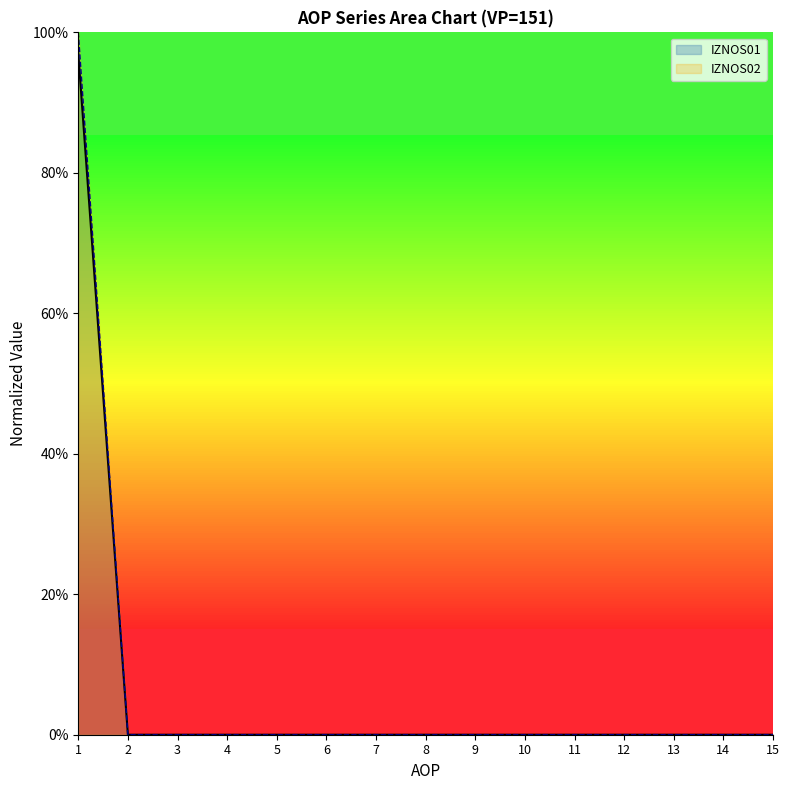

Which series has the largest total across all categories?

IZNOS02